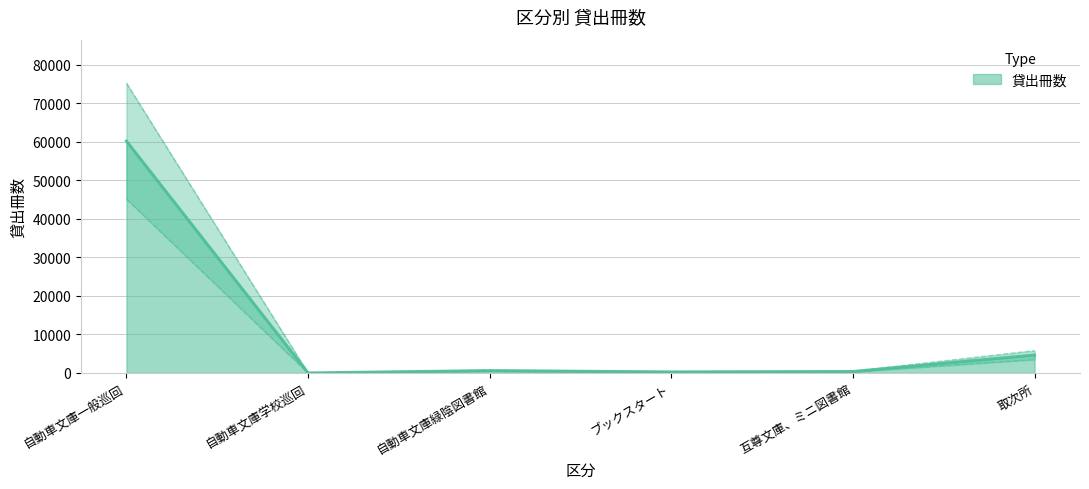

How many interior local valleys (lower than both neighbors) does the data have?

2